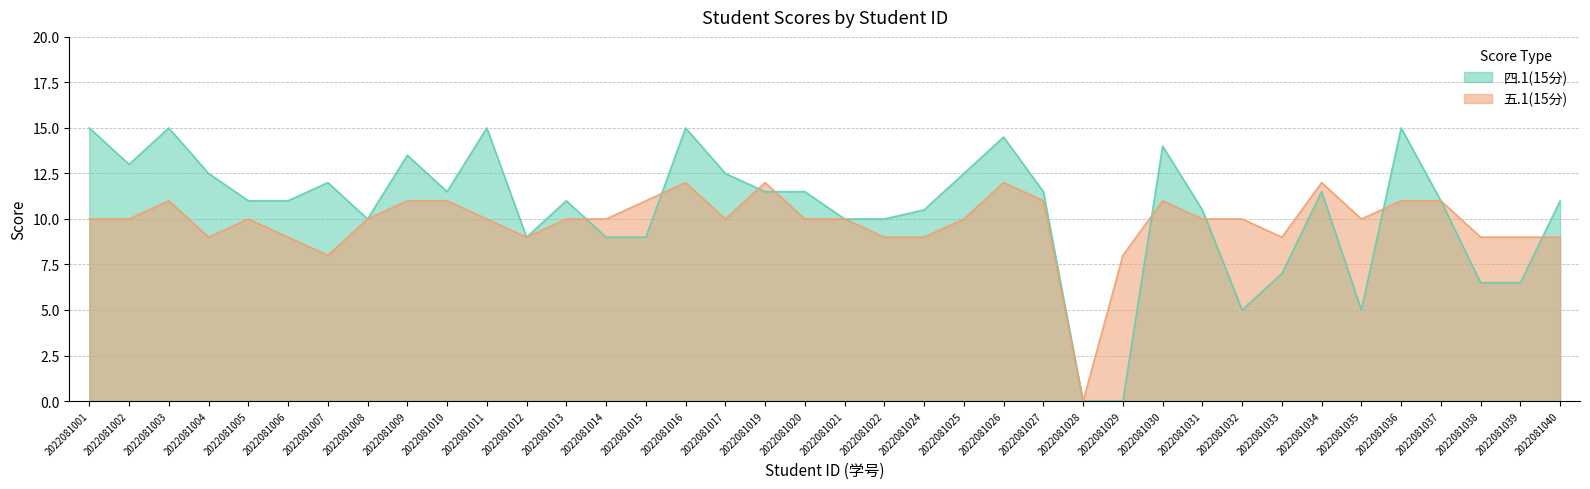

What are all the series names shown in the legend?

四.1(15分), 五.1(15分)